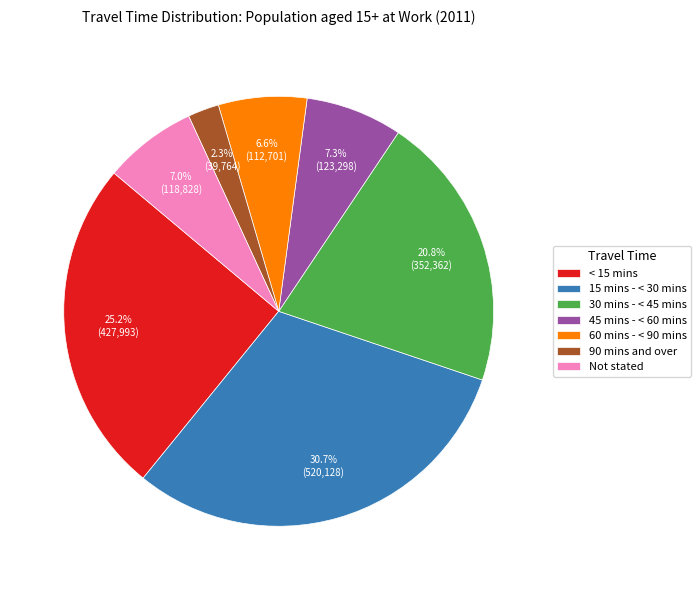

To the nearest percent, what percentage of the pie is 60 mins - < 90 mins?

7%